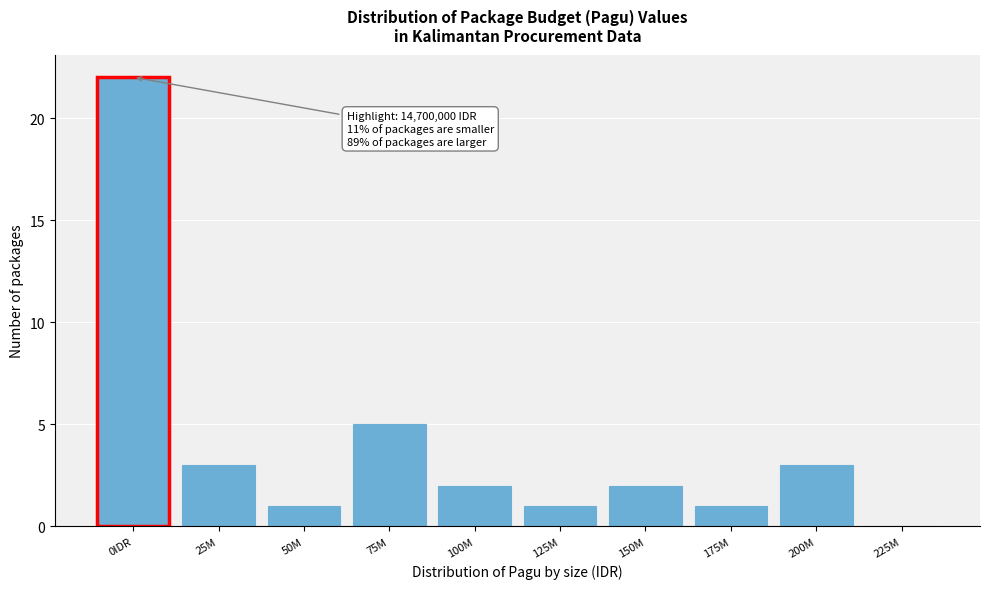

Reading left to right, list all the values displayed in this chart.

0IDR=22	25M=3	50M=1	75M=5	100M=2	125M=1	150M=2	175M=1	200M=3	225M=0